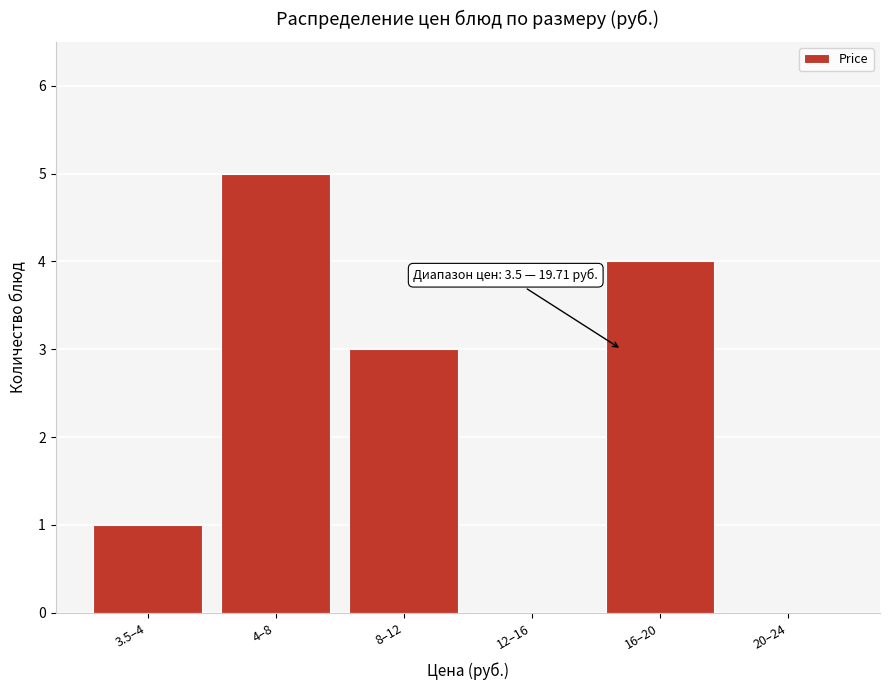

Reading left to right, list all the values displayed in this chart.

3.5–4=1	4–8=5	8–12=3	12–16=0	16–20=4	20–24=0